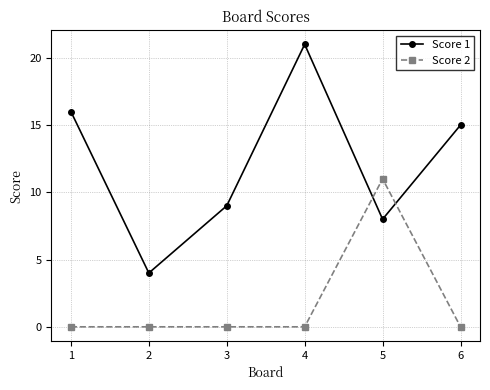

Does the chart display data point markers on the line(s)?

Yes